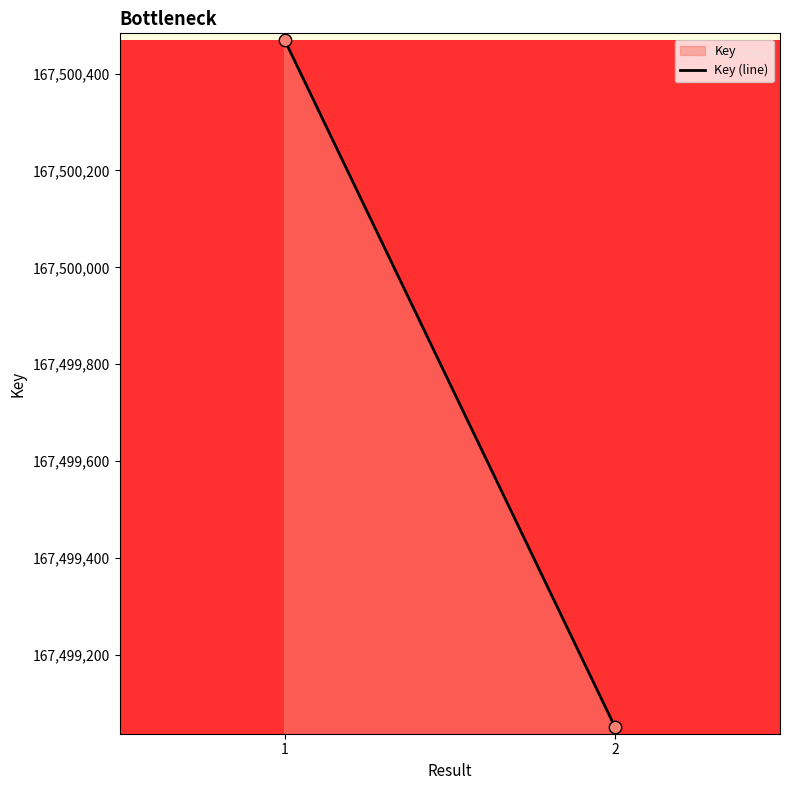

What is the range of Y values (max minus min)?

1418